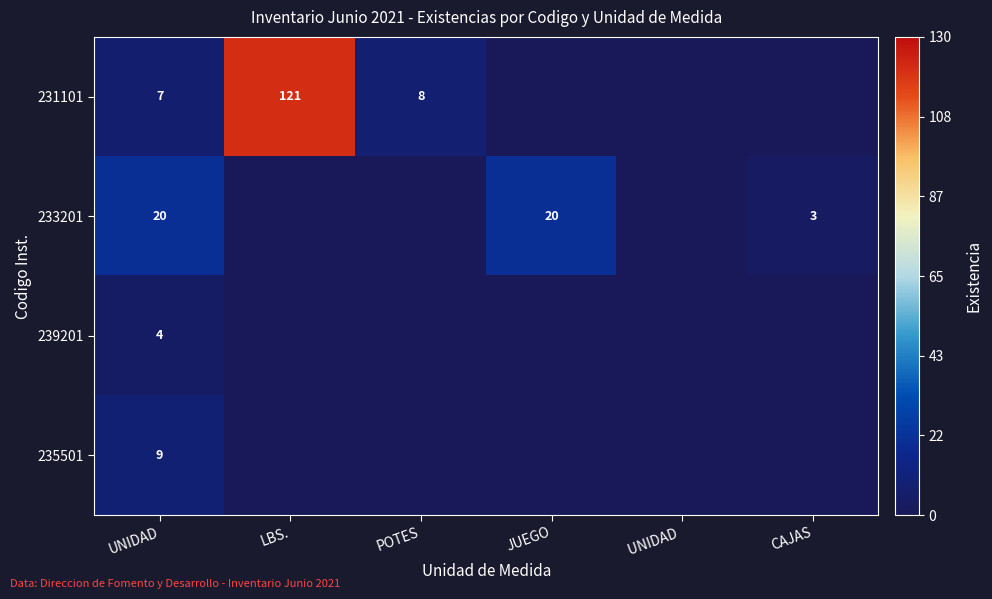

The 233201 series shows 5 at CAJAS. True or false?

False